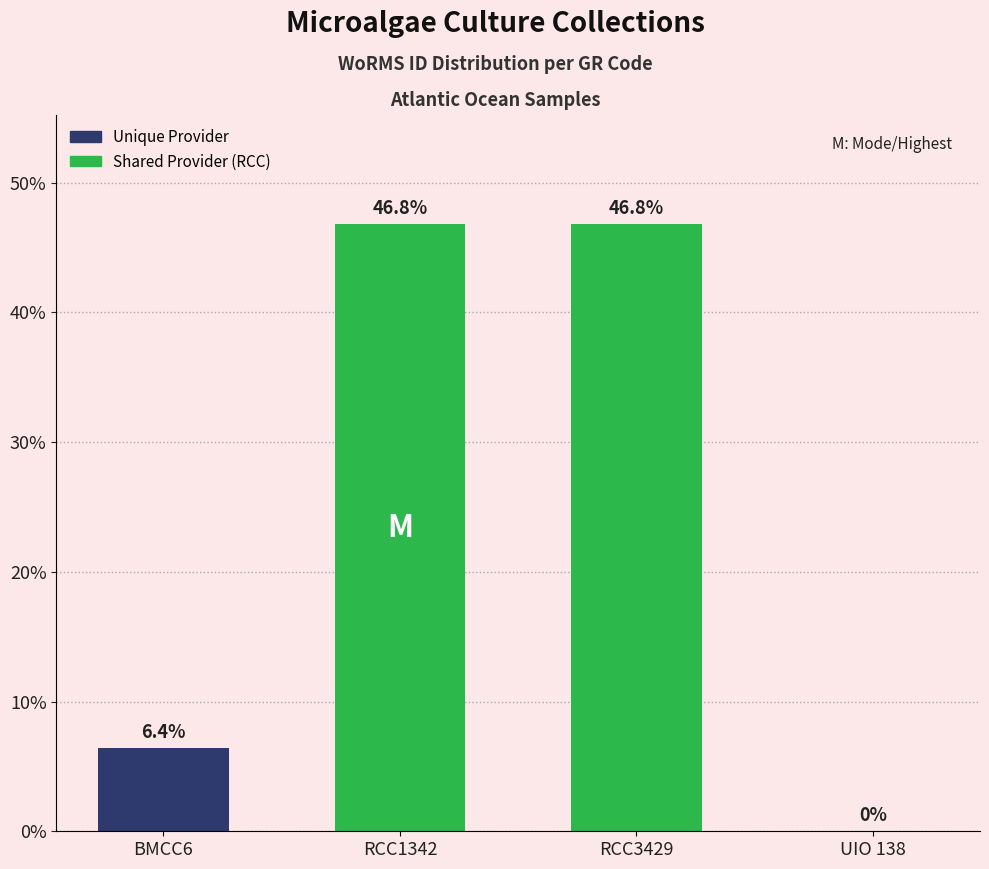

Which has a higher value, RCC3429 or BMCC6?

RCC3429